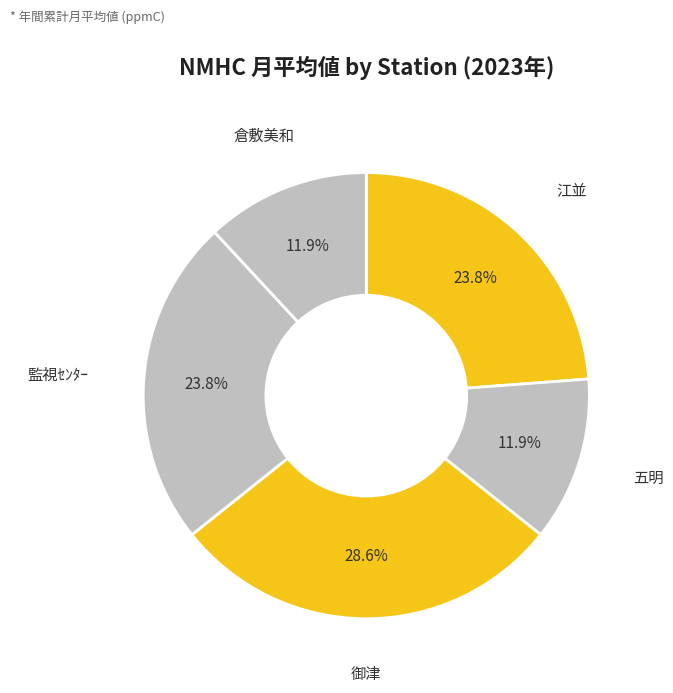

Does any single category account for the majority?

No